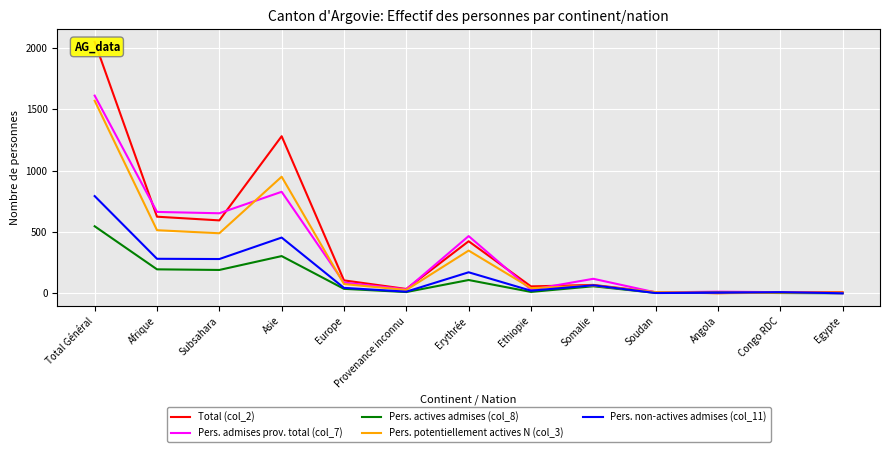

True or false: Pers. admises prov. total (col_7) and Pers. non-actives admises (col_11) intersect in this chart.

False